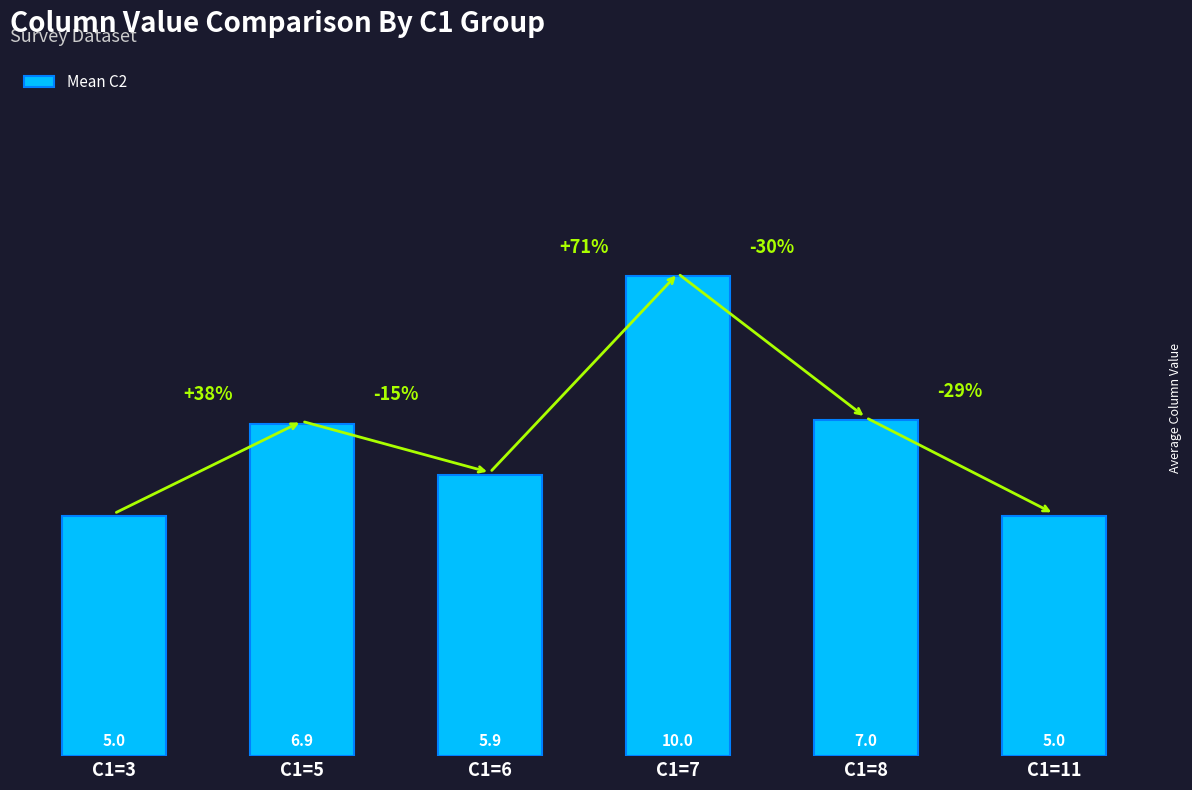

What is the minimum value shown in the chart?

5.0